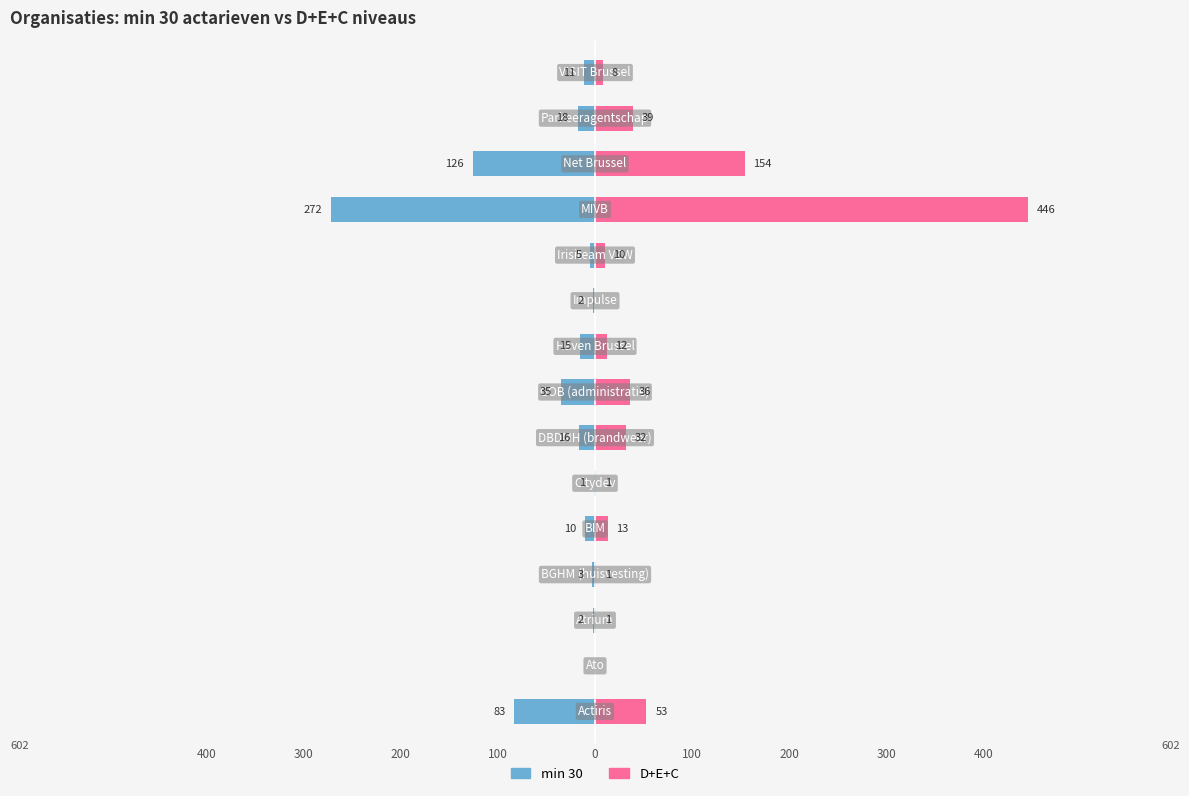

How many groups of bars are there?

15